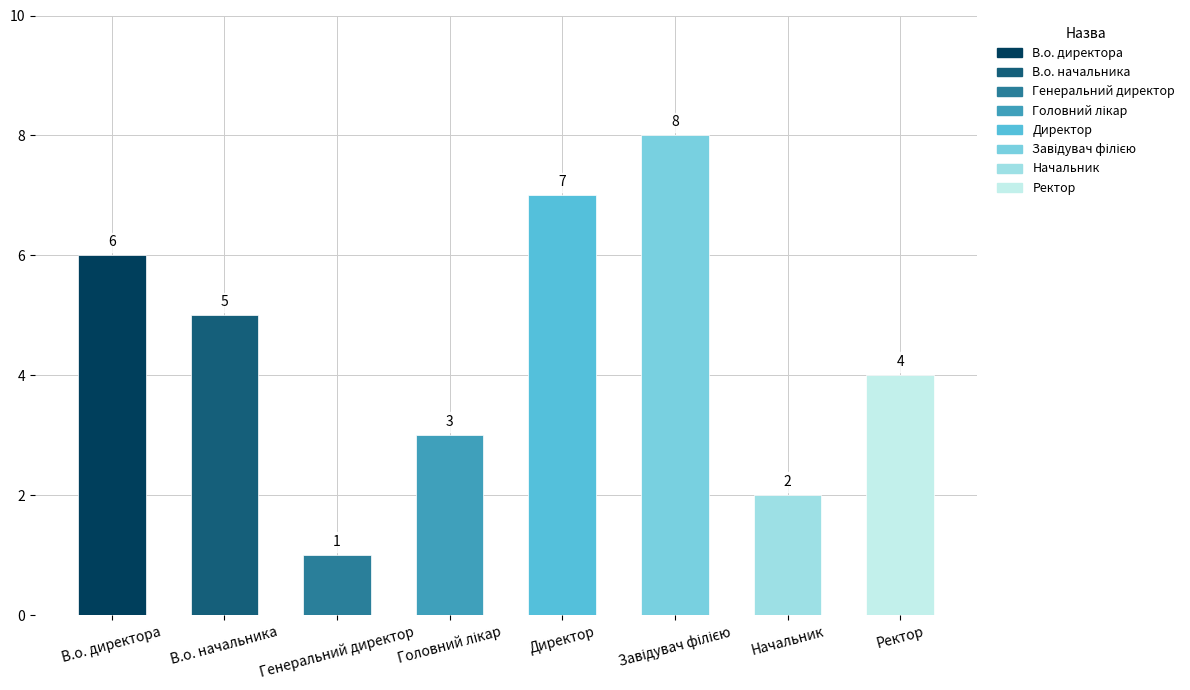

What is the greatest value displayed?

8